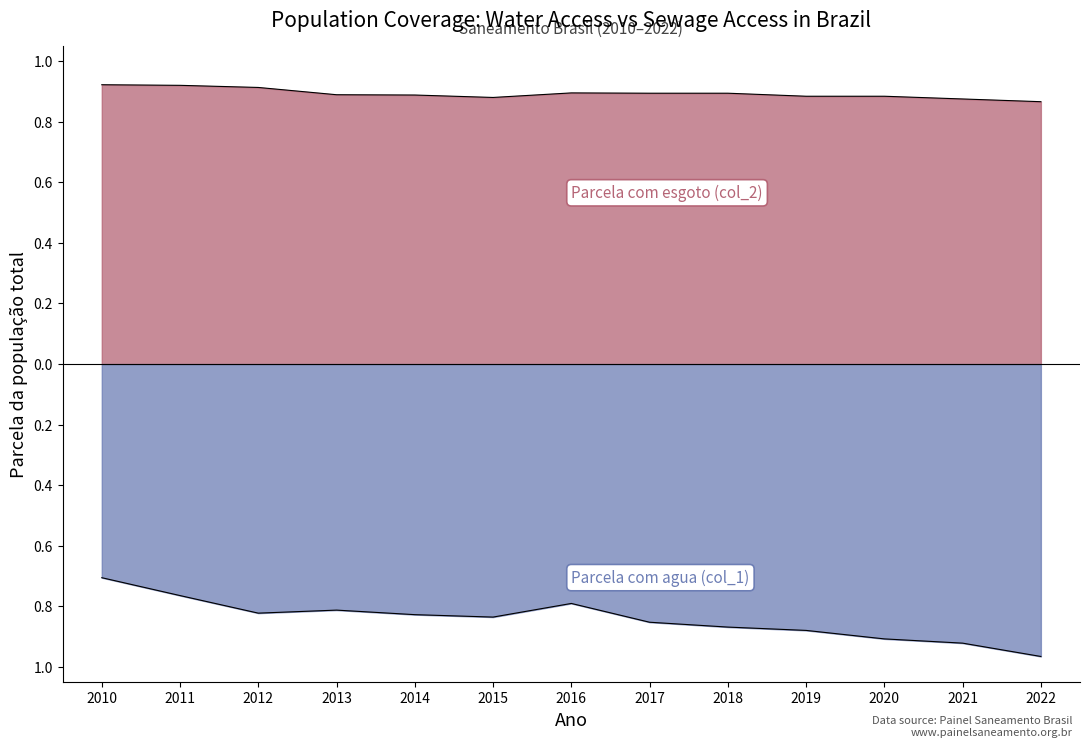

What are all the series names shown in the legend?

Parcela com agua (col_1), Parcela com esgoto (col_2)